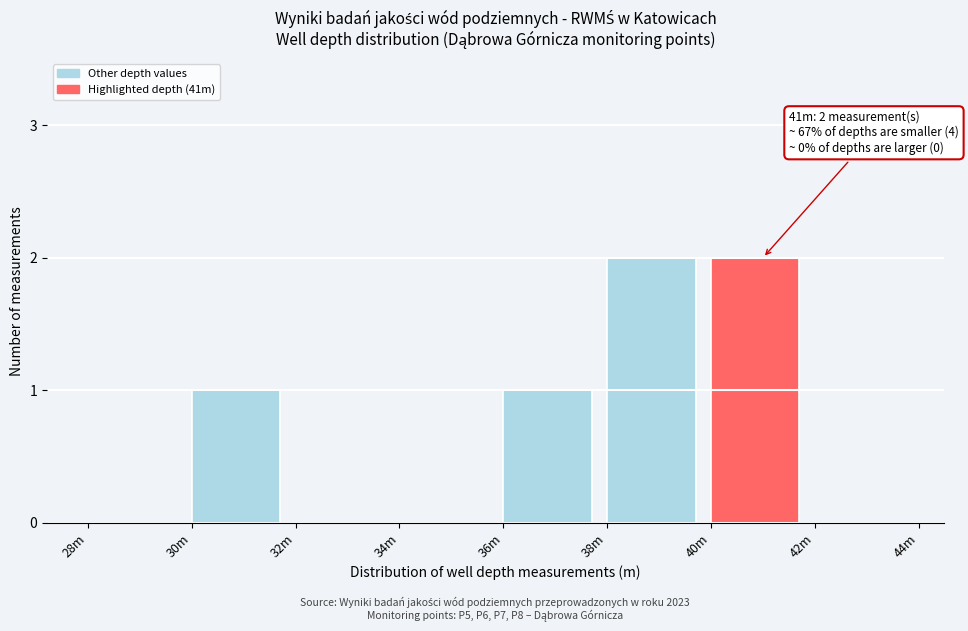

Reading left to right, what are all the values shown in this chart?

28m=0	30m=1	32m=0	34m=0	36m=1	38m=2	40m=2	42m=0